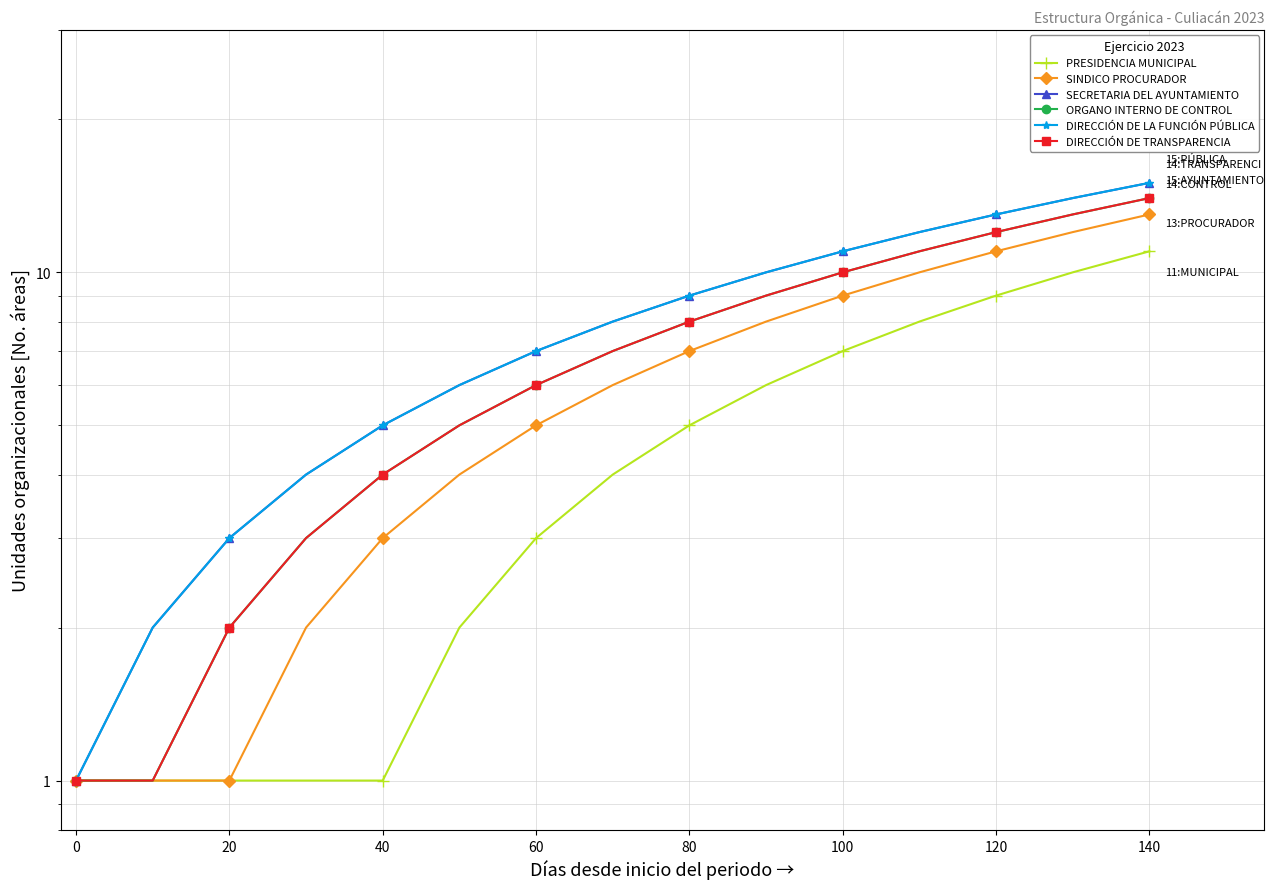

The value of SECRETARIA DEL AYUNTAMIENTO at 120 is 20. True or false?

False